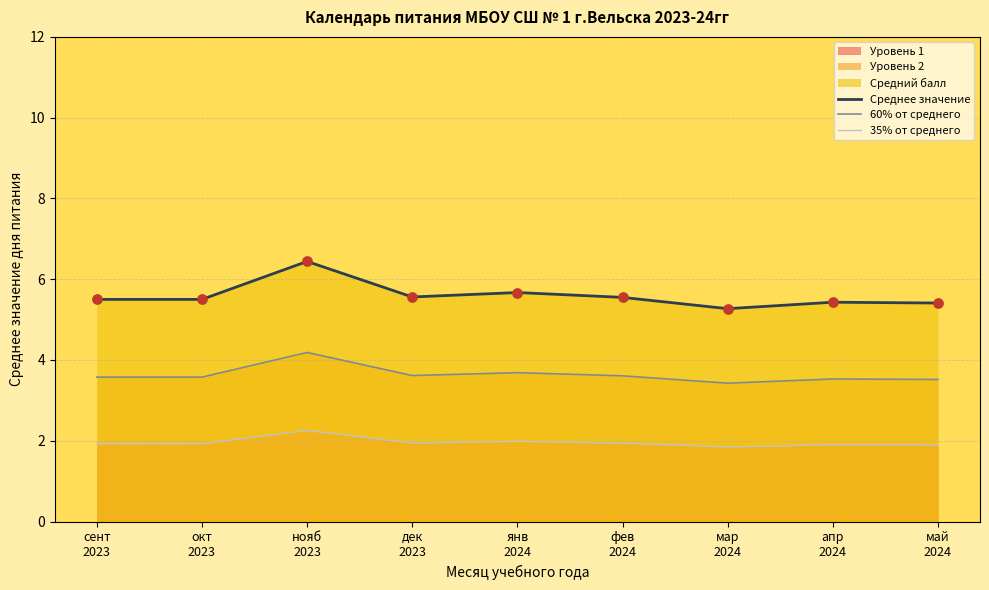

What is the total value across all series at сент
2023?

11.0